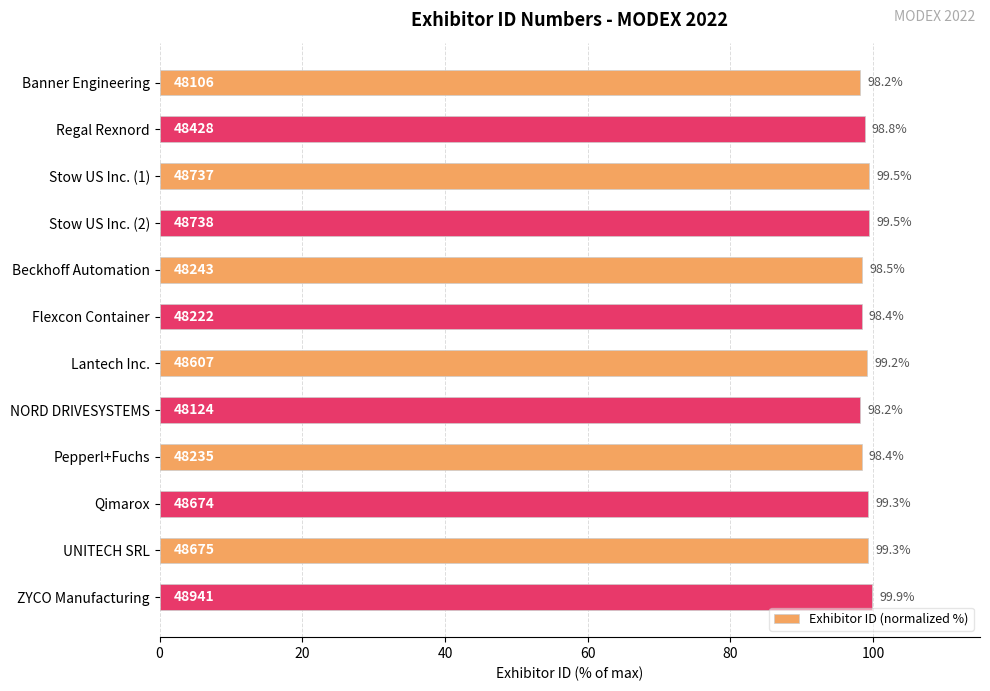

Approximately how many times larger is the value at Regal Rexnord compared to ZYCO Manufacturing?

1.0